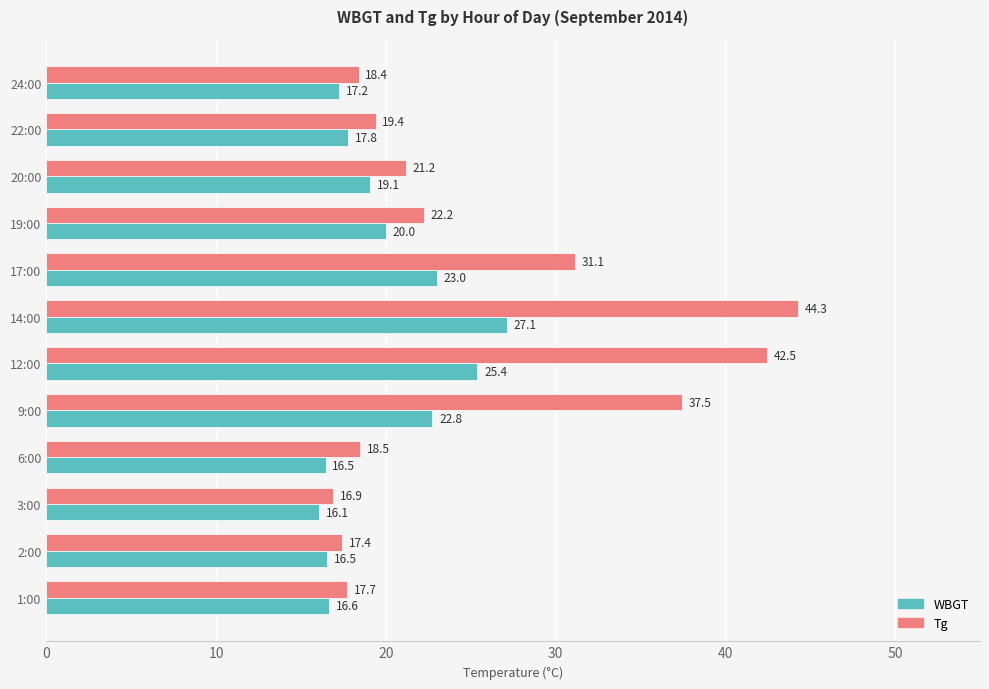

What is the minimum value shown in the chart?

16.1